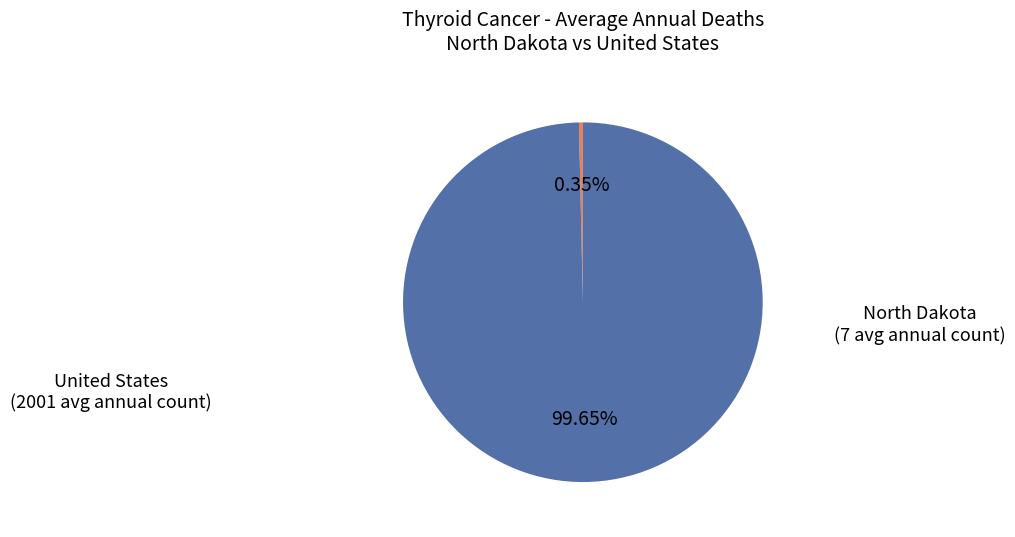

Does any single category account for the majority?

Yes